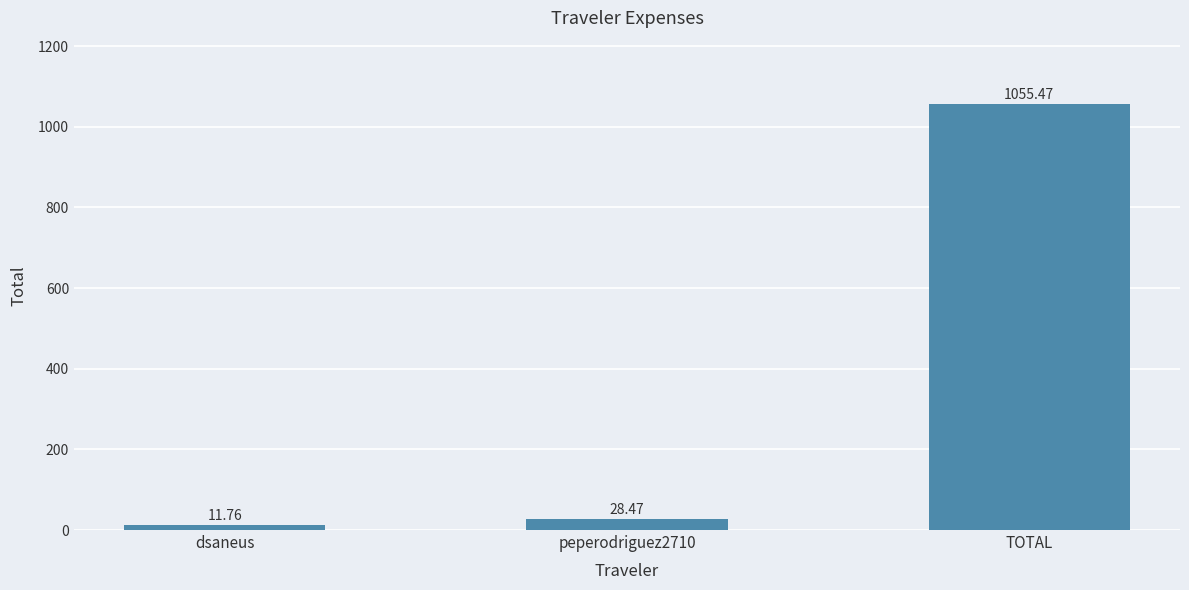

What position from the right is peperodriguez2710?

2